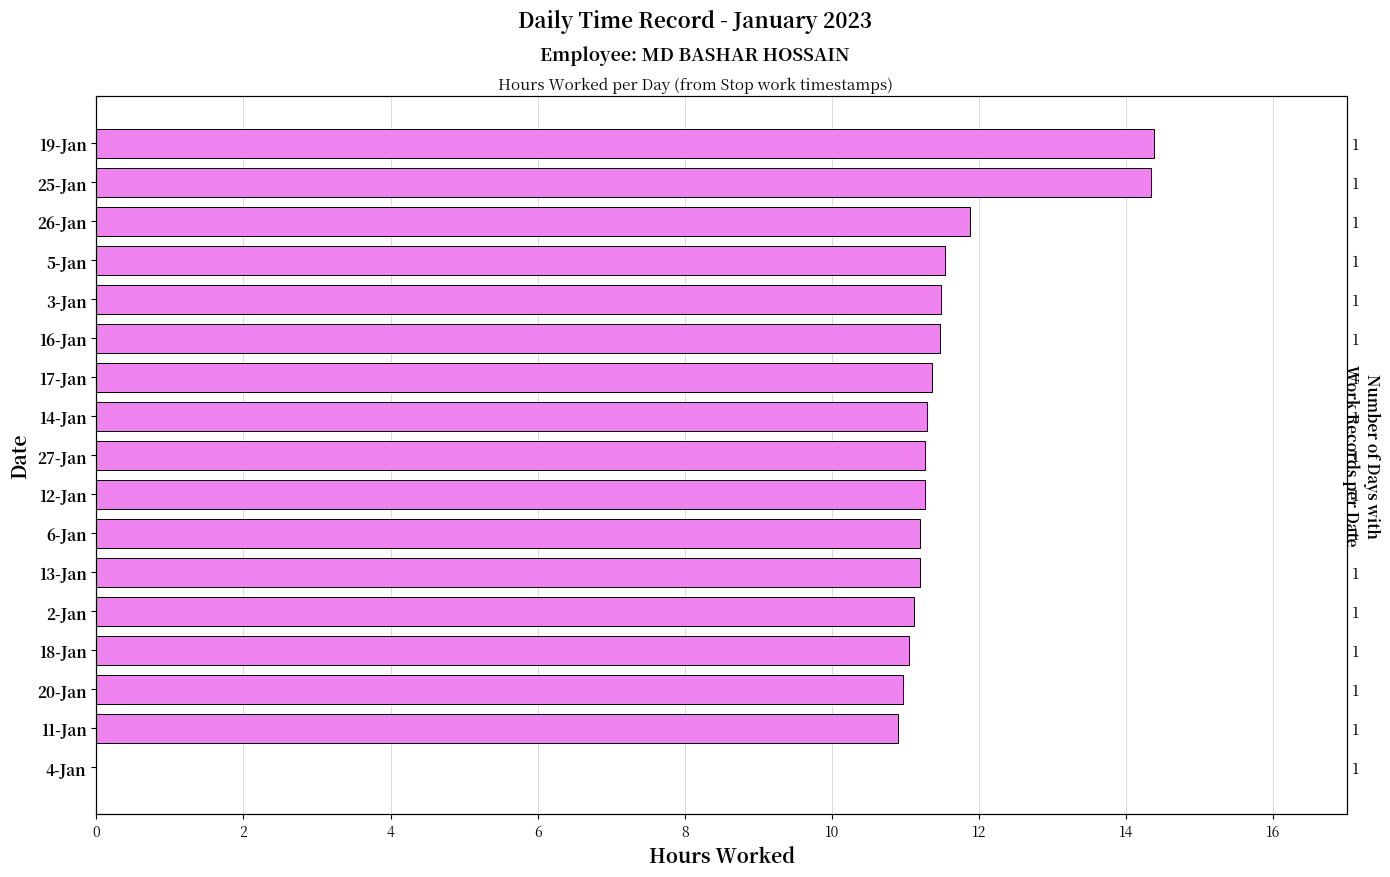

Are the bars grouped side by side (vs. stacked)?

No